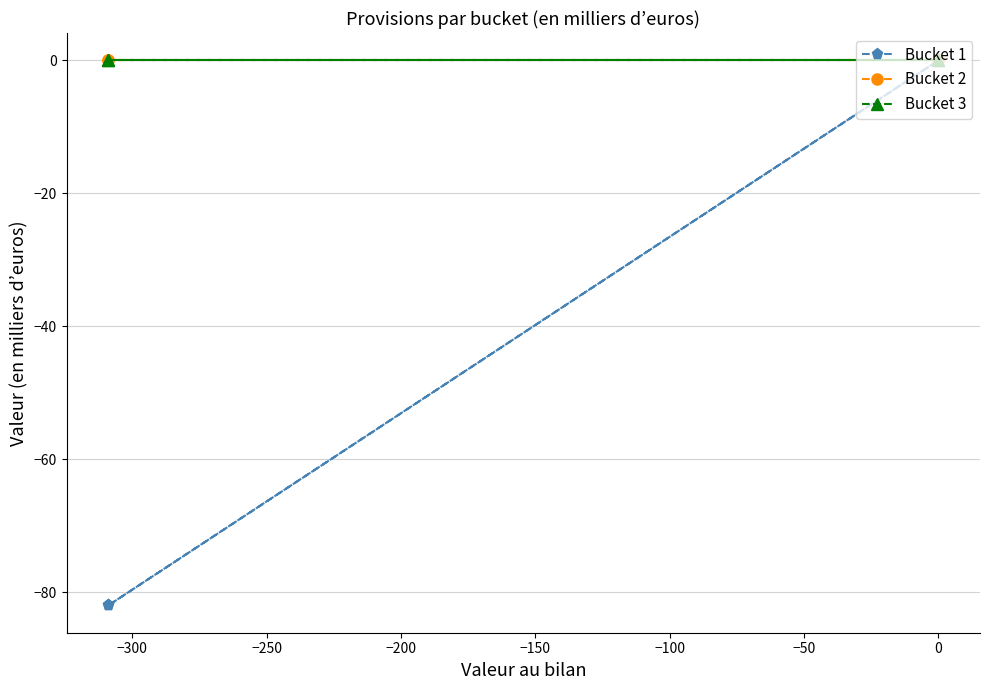

Between −300 and −250, which series saw the biggest shift?

Bucket 1